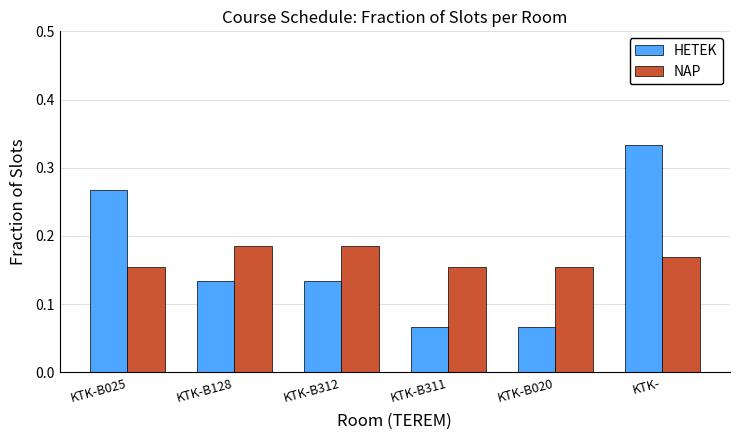

How many HETEK values are between 0 and 1?

6